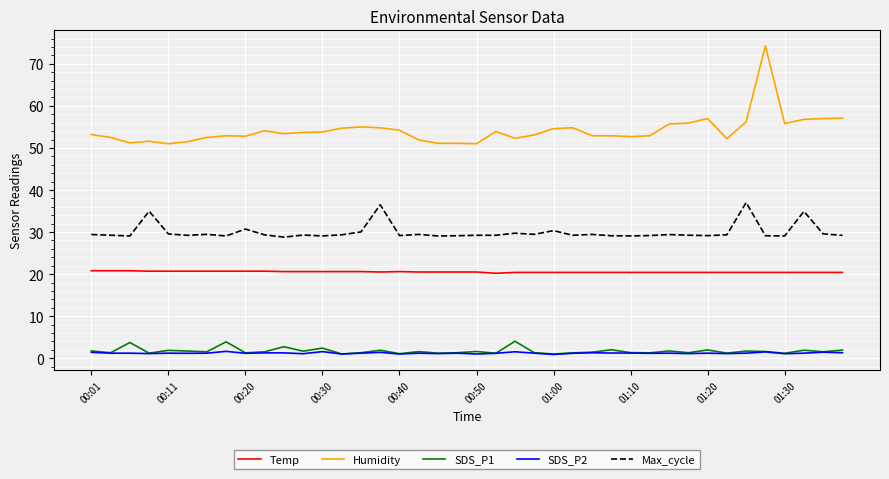

What is the lowest value of the Max_cycle series?

28.8